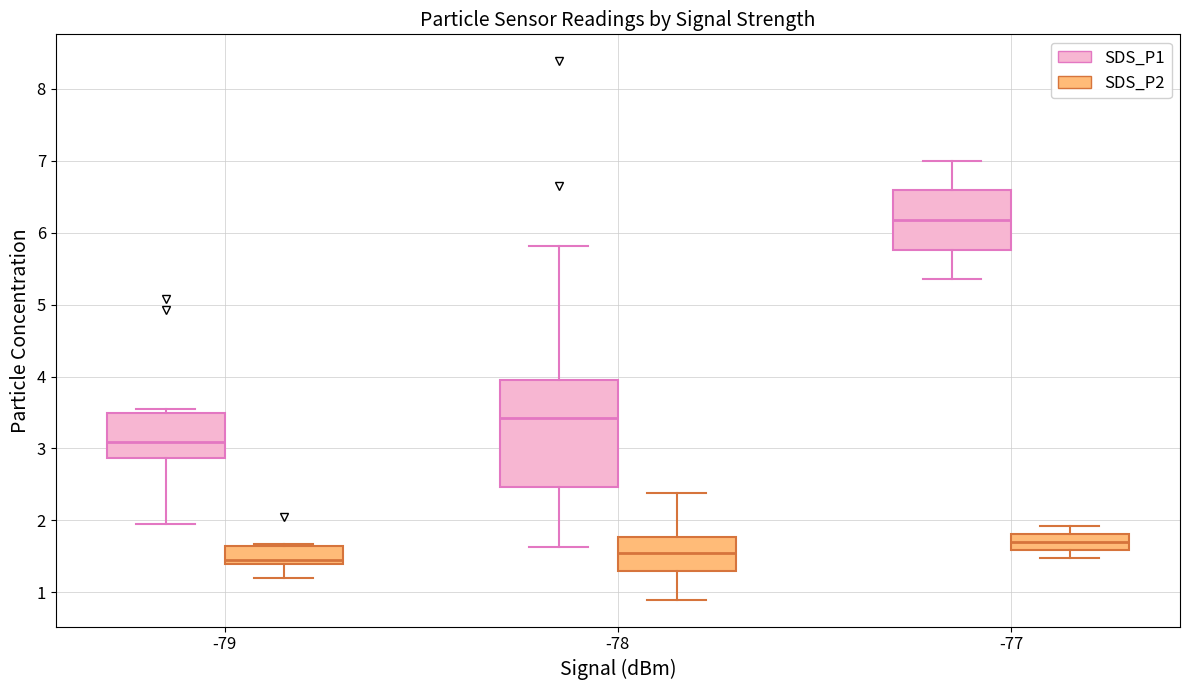

Comparing the boxes themselves (not the whiskers), which one is the tallest?

-78 (SDS_P1)